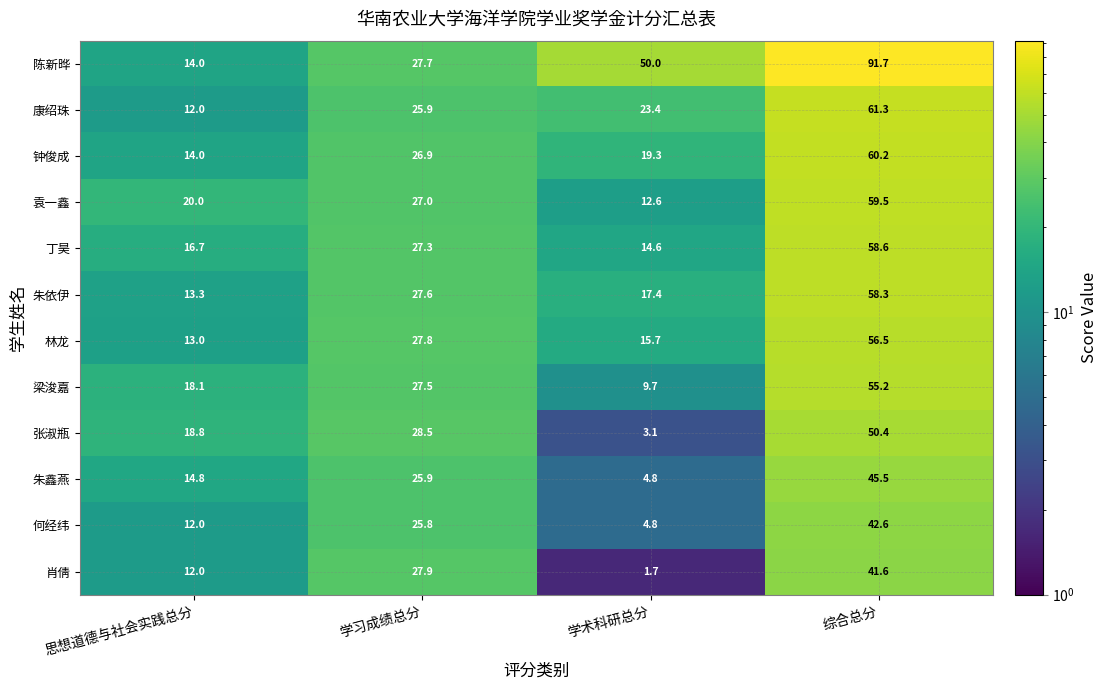

What is the difference between the second highest and minimum values in the 梁浚嘉 series?

17.8